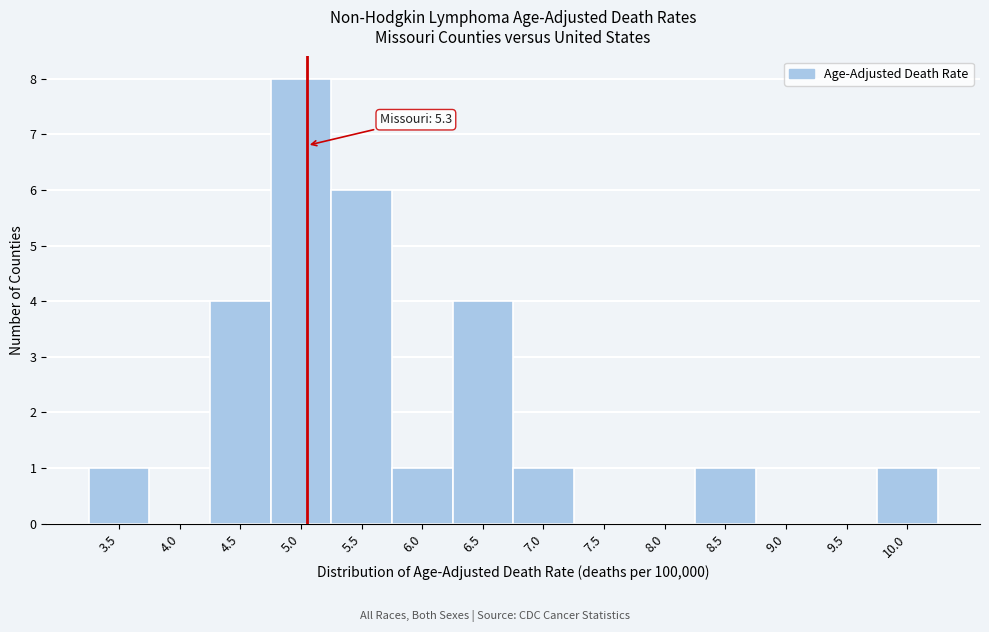

Reading left to right, extract all data points from this chart.

3.5=1	4.0=0	4.5=4	5.0=8	5.5=6	6.0=1	6.5=4	7.0=1	7.5=0	8.0=0	8.5=1	9.0=0	9.5=0	10.0=1